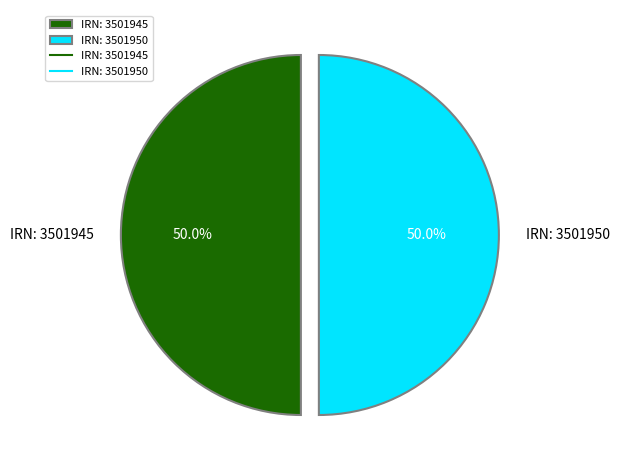

What is the ratio of the value at IRN: 3501945 to the value at IRN: 3501950?

1.0